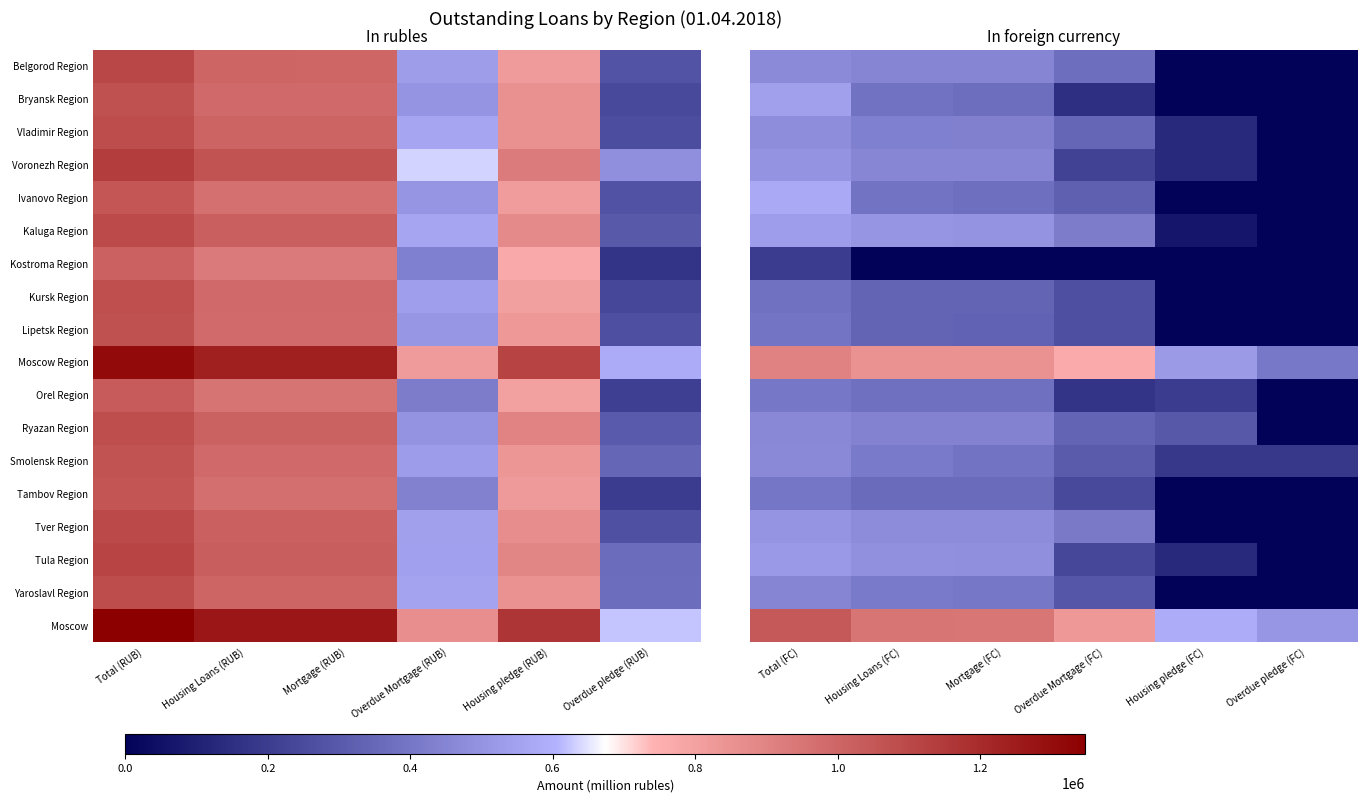

How many series are shown in this chart?

18